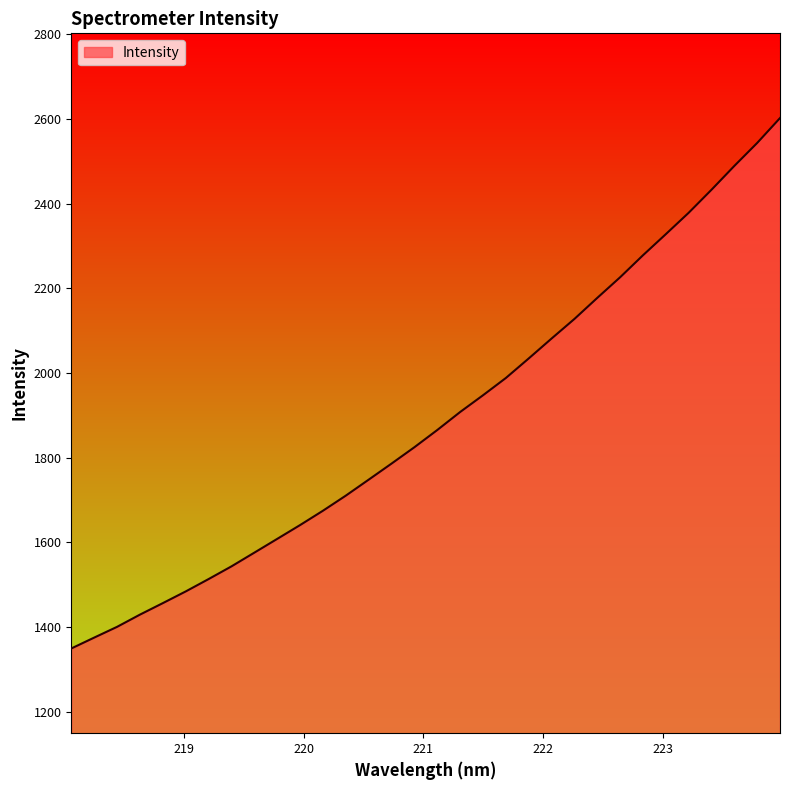

What is the difference between the maximum and minimum values?

1252.1